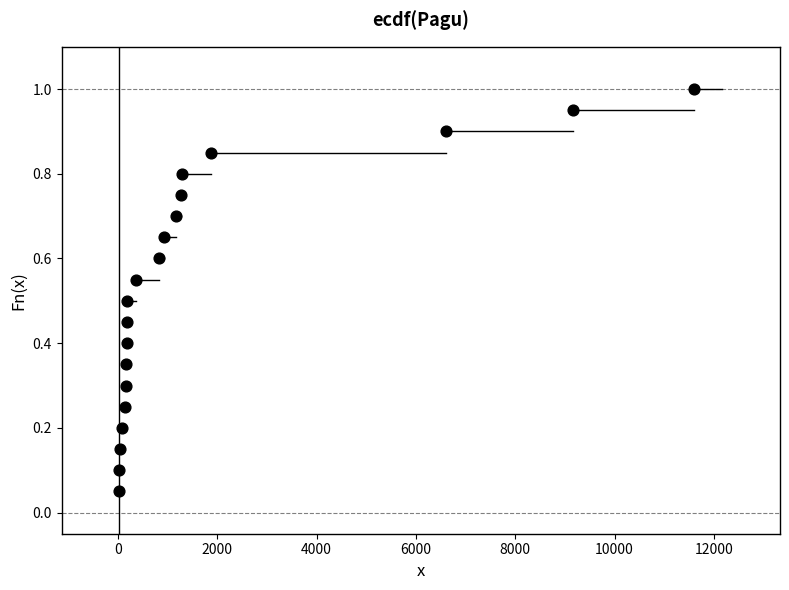

What is the range of X values (max minus min)?

11568.2